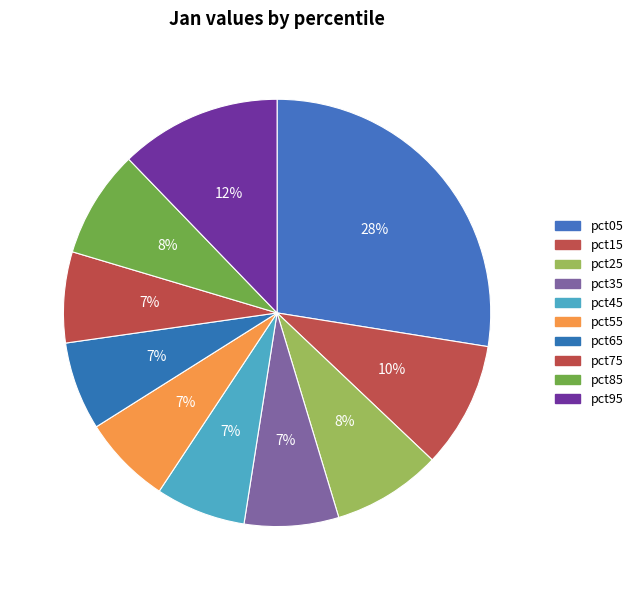

True or false: pct35 accounts for 7% of the total.

True